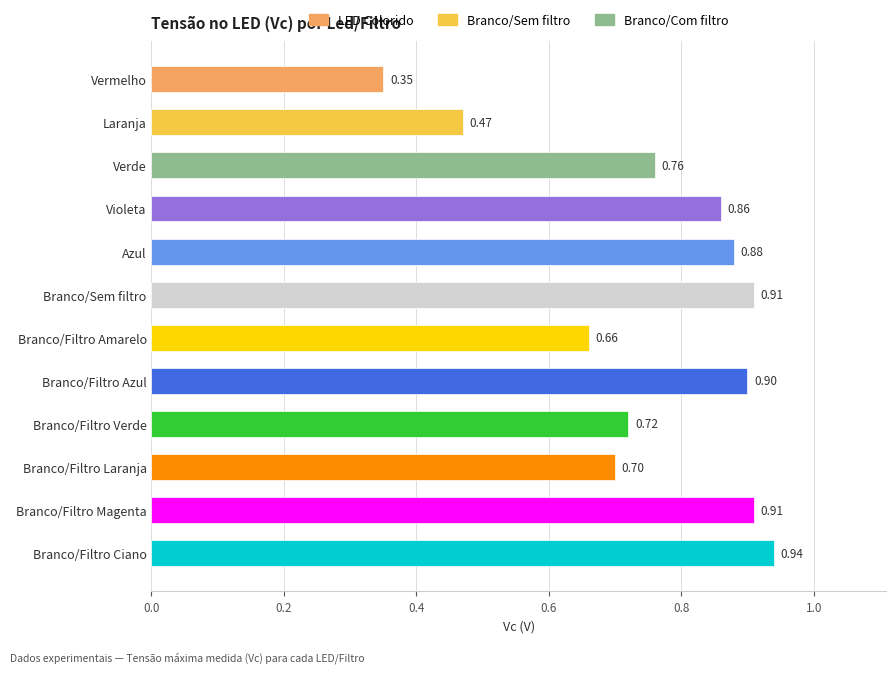

What is the difference between the values at Laranja and Azul?

0.4